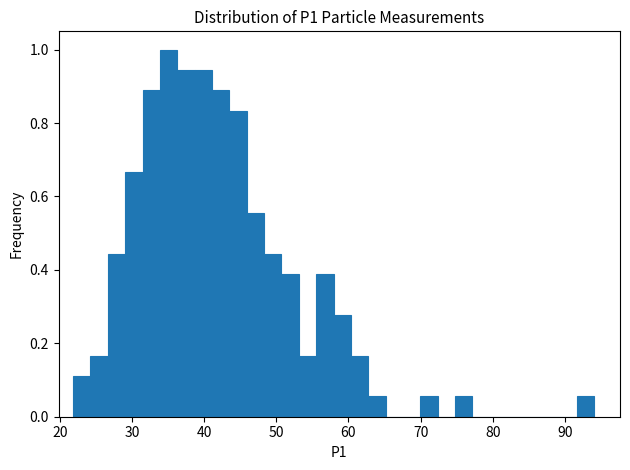

Around what value on the x-axis is the tallest bar? Give the approximate position of its centre, as read against the axis.

35